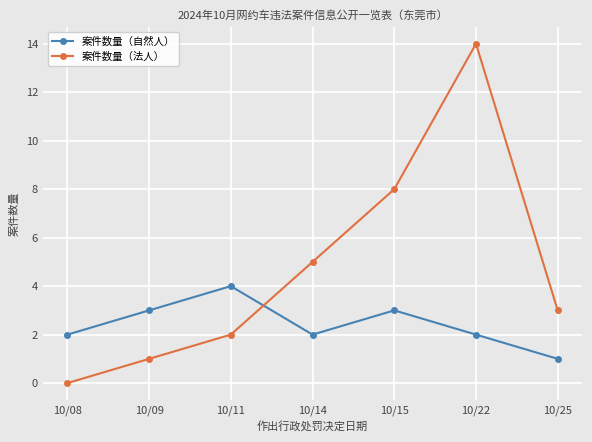

Which label corresponds to the largest value in the chart?

10/22